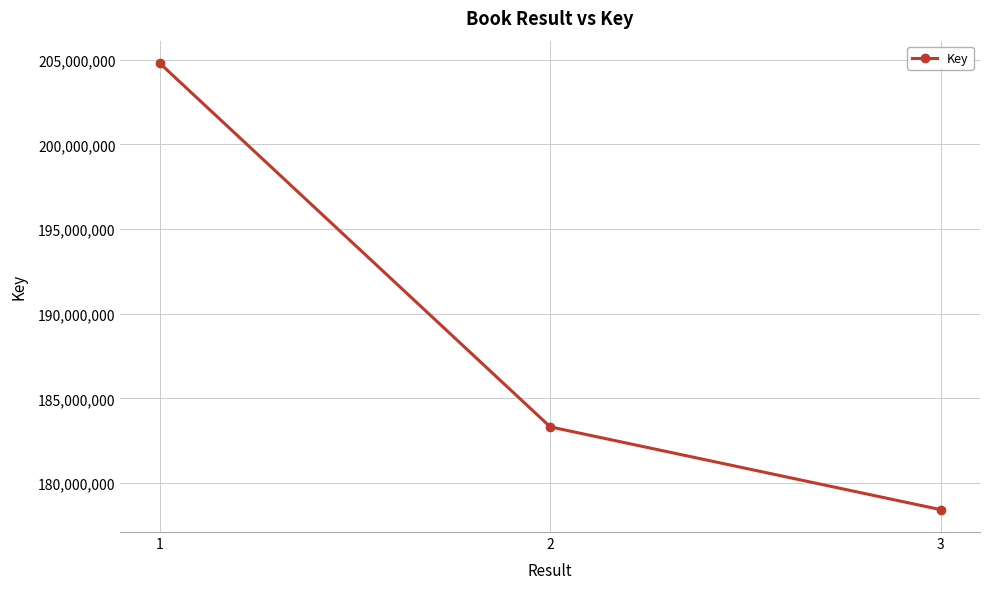

What is the difference between the values at 2 and 3?

4886804